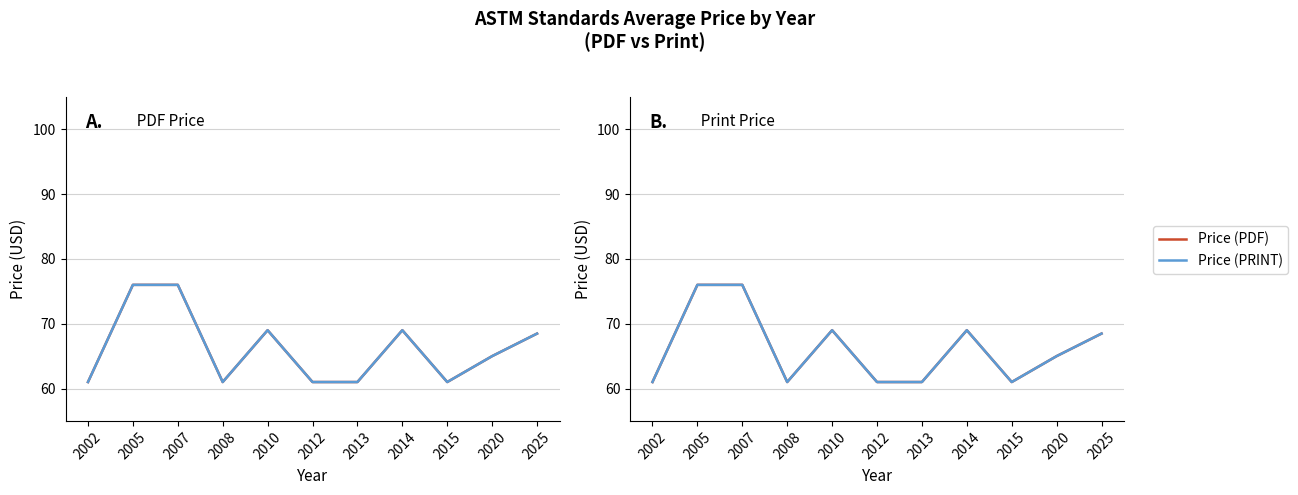

The Price (PRINT) series shows 41.9 at 2025. True or false?

False